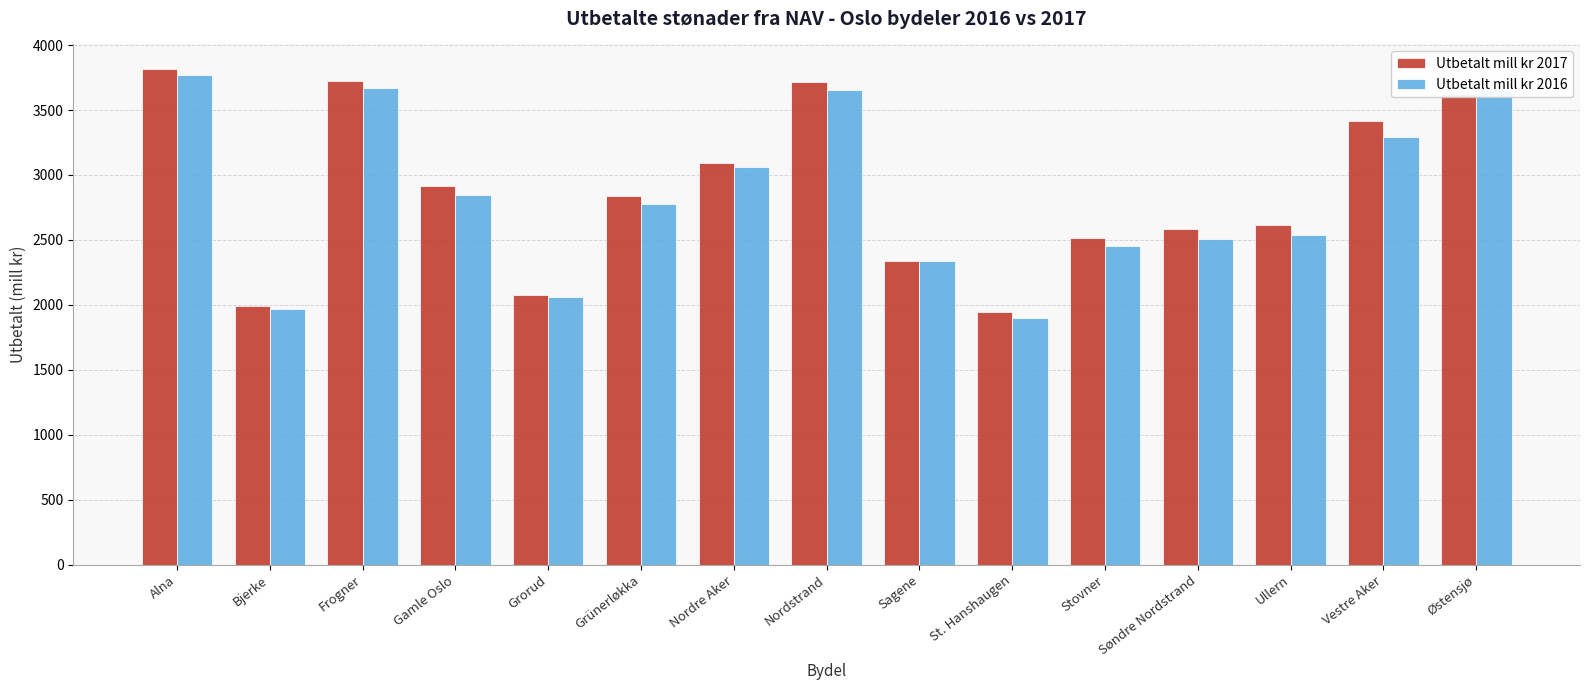

What is the sum of the Utbetalt mill kr 2016 values at Gamle Oslo and St. Hanshaugen?

4742.9